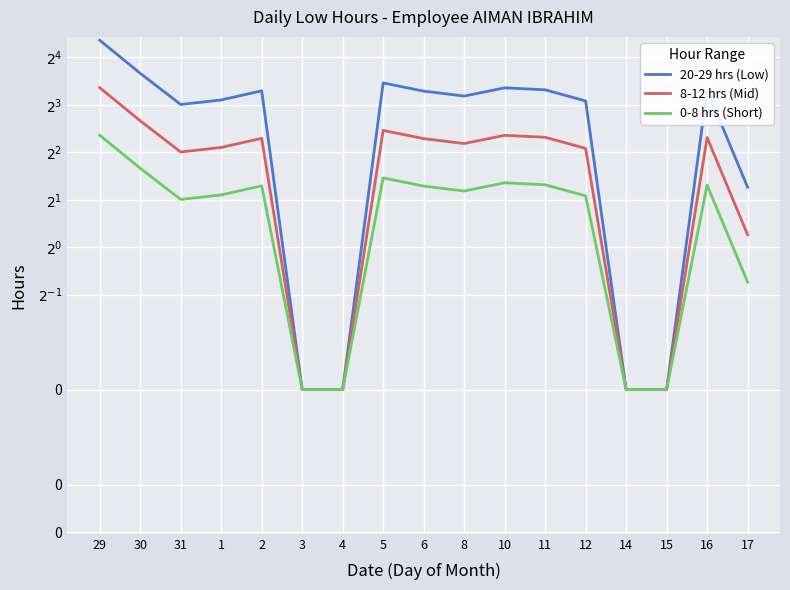

Rank the categories by 0-8 hrs (Short) value from lowest to highest.

3, 4, 14, 15, 17, 31, 12, 1, 8, 6, 2, 16, 11, 10, 5, 30, 29